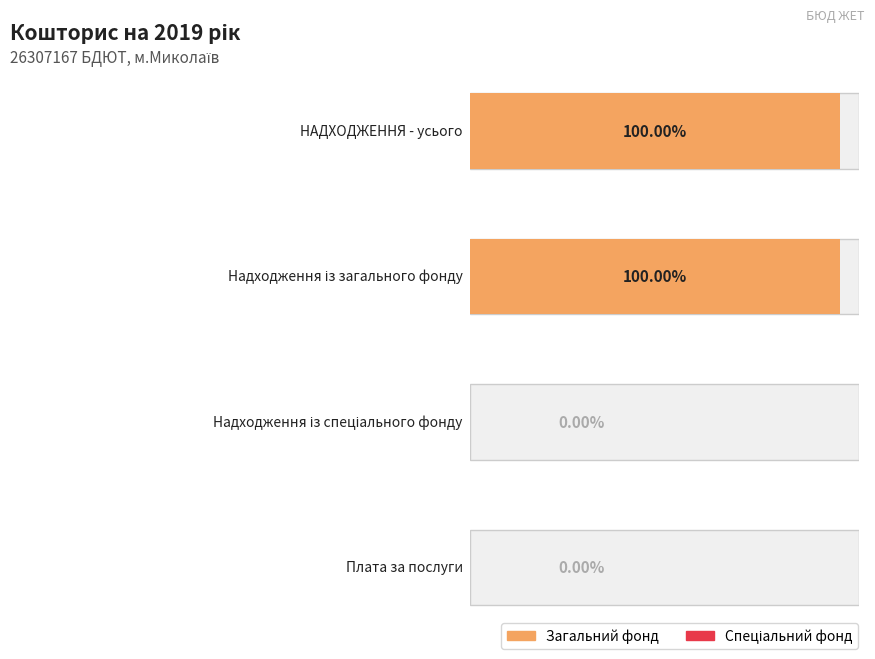

How many groups of bars are there?

4